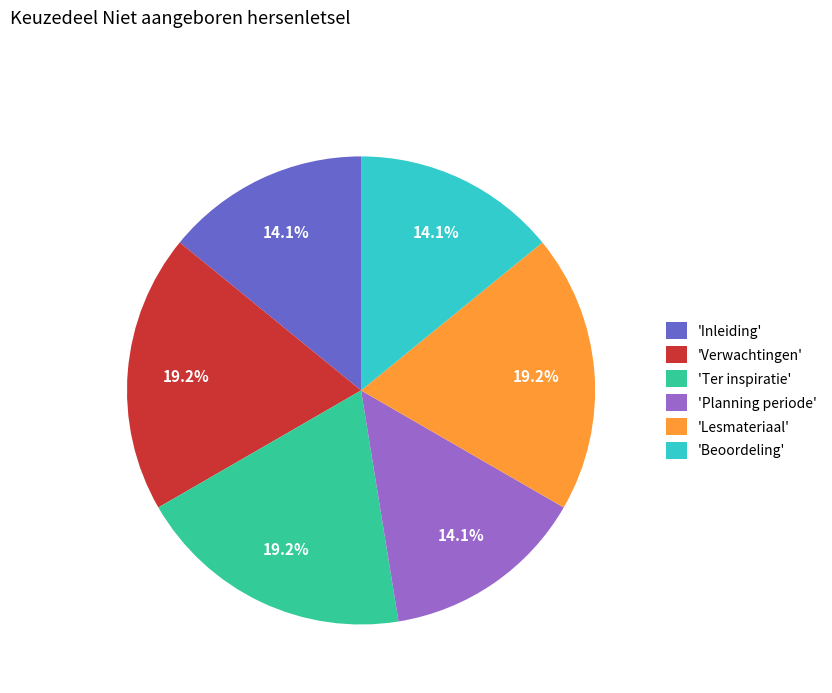

What is the ratio of the value at 'Verwachtingen' to the value at 'Lesmateriaal'?

1.0